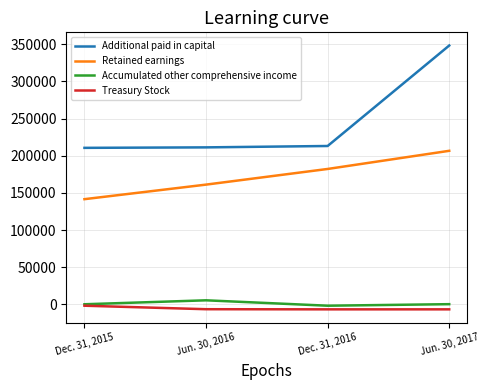

Rank the series by their maximum value, from lowest to highest.

Treasury Stock, Accumulated other comprehensive income, Retained earnings, Additional paid in capital